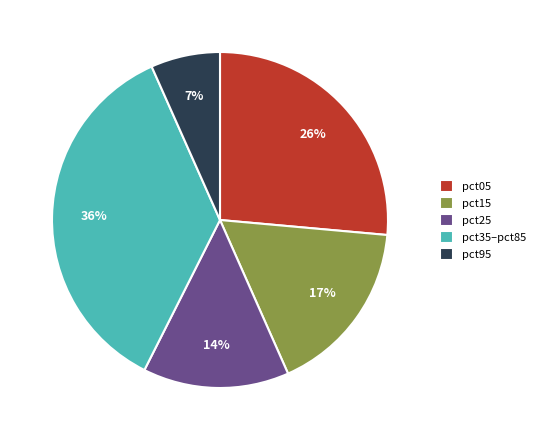

Rank the categories by value from highest to lowest.

pct35–pct85, pct05, pct15, pct25, pct95